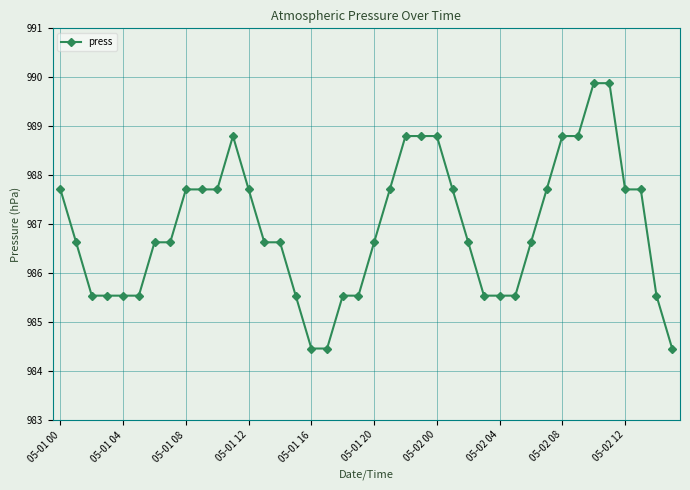

How many lines are shown in the chart?

1